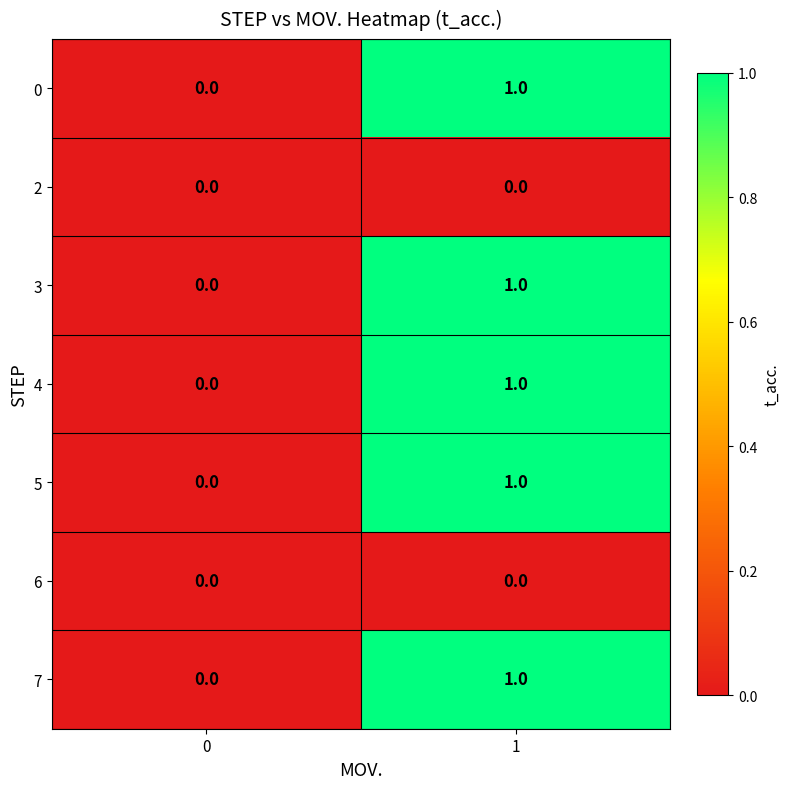

Is the value of 7 at 1 greater than the value of 6 at 1?

Yes